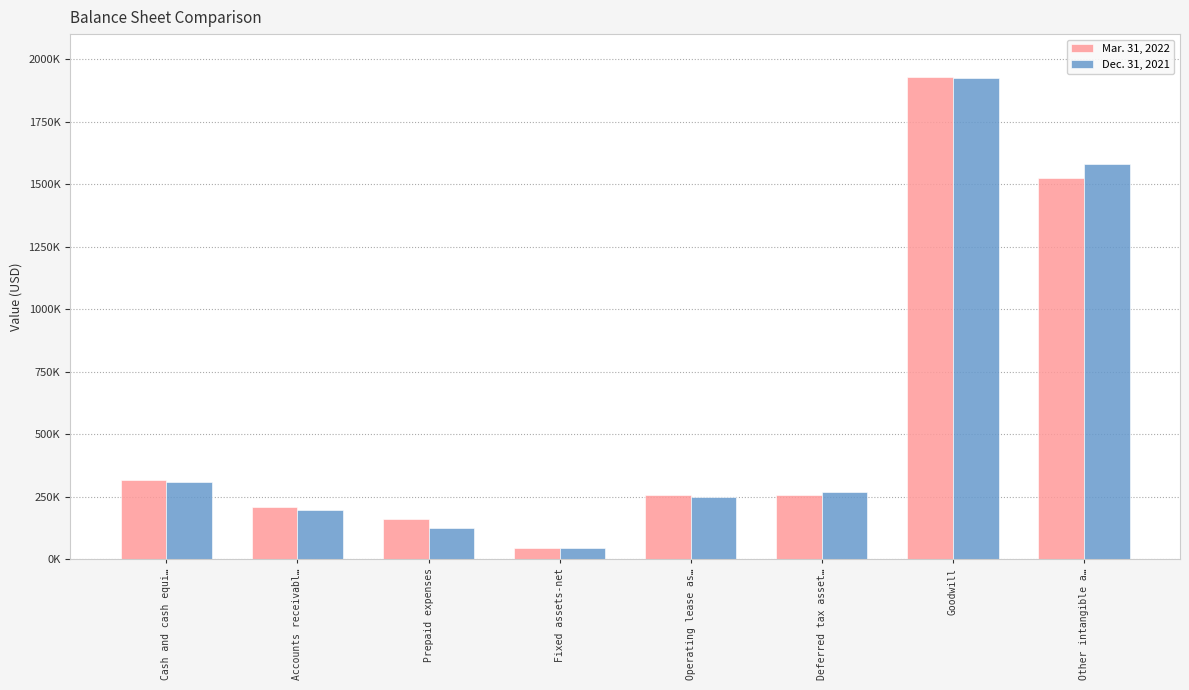

Reading right to left, list all the values displayed in this chart.

Mar. 31, 2022: 1525002	1928135	258228	256064	46832	161997	209209	317034
Dec. 31, 2021: 1581719	1925315	267332	249850	47199	123826	198827	310684